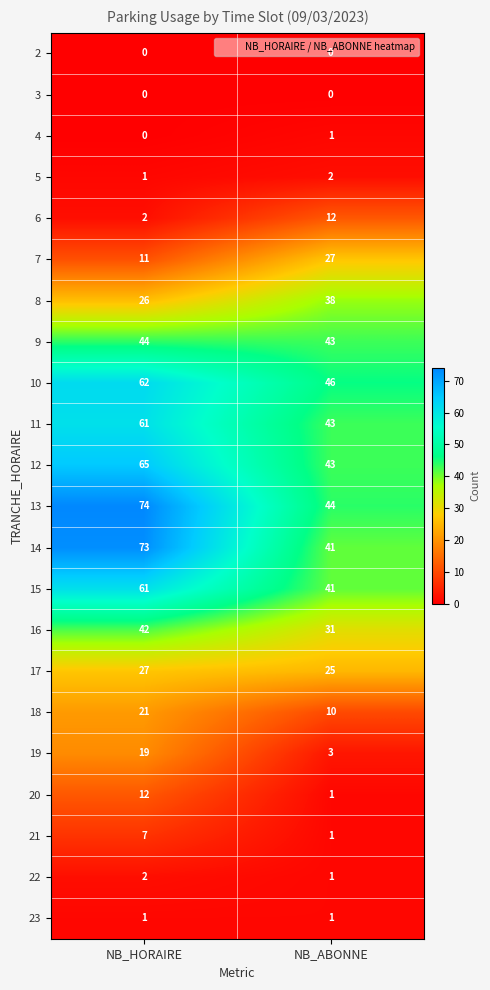

Rank the categories by 16 value from lowest to highest.

NB_ABONNE, NB_HORAIRE